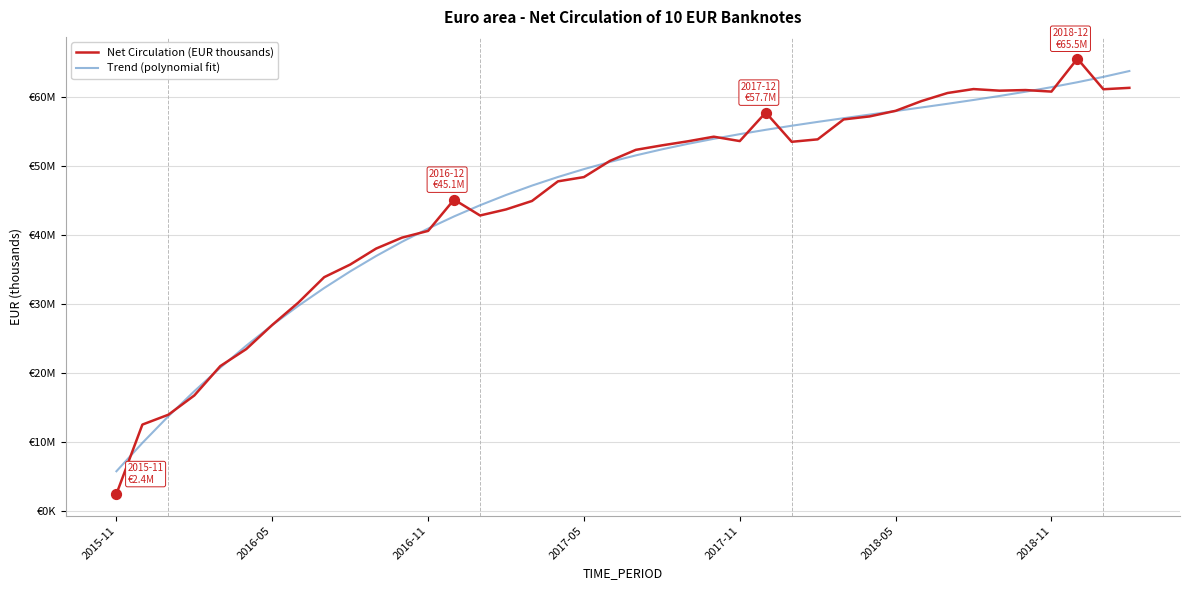

What are all the series names shown in the legend?

Net Circulation (EUR thousands), Trend (polynomial fit)